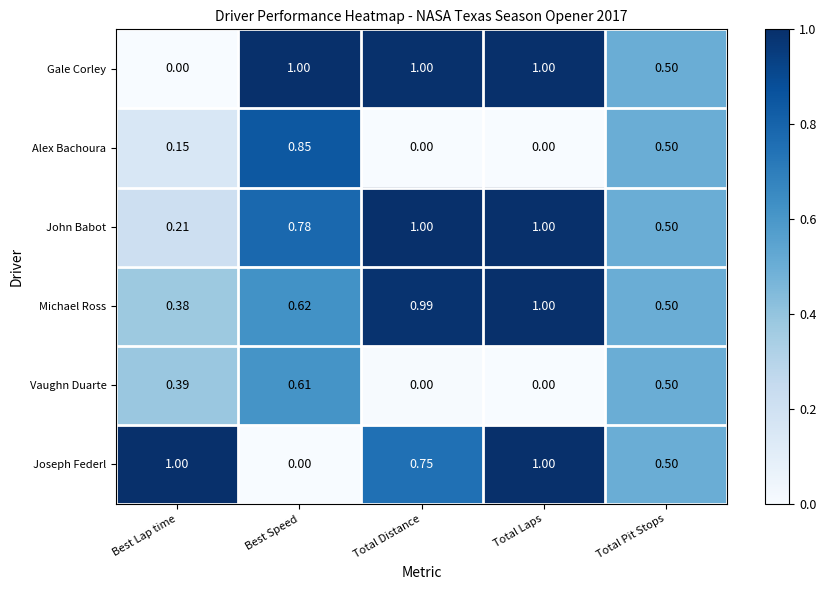

Which category has the lowest value in the John Babot series?

Best Lap time